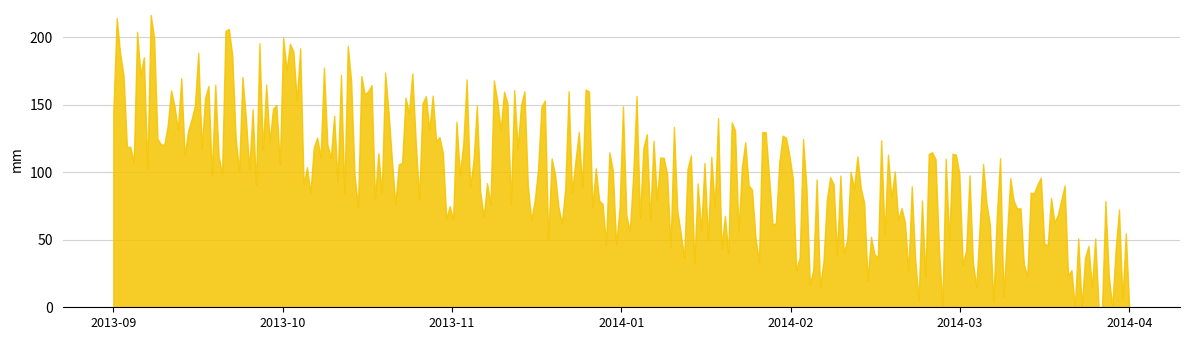

What is the minimum value shown in the chart?

1.7